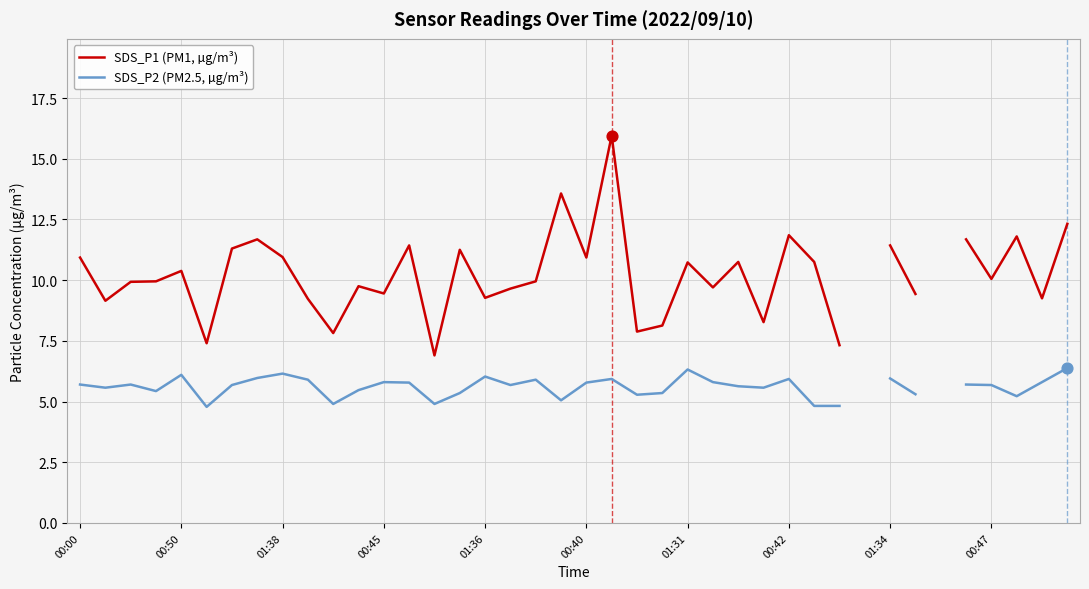

Which series has the largest Y range (max minus min)?

SDS_P1 (PM1, µg/m³)